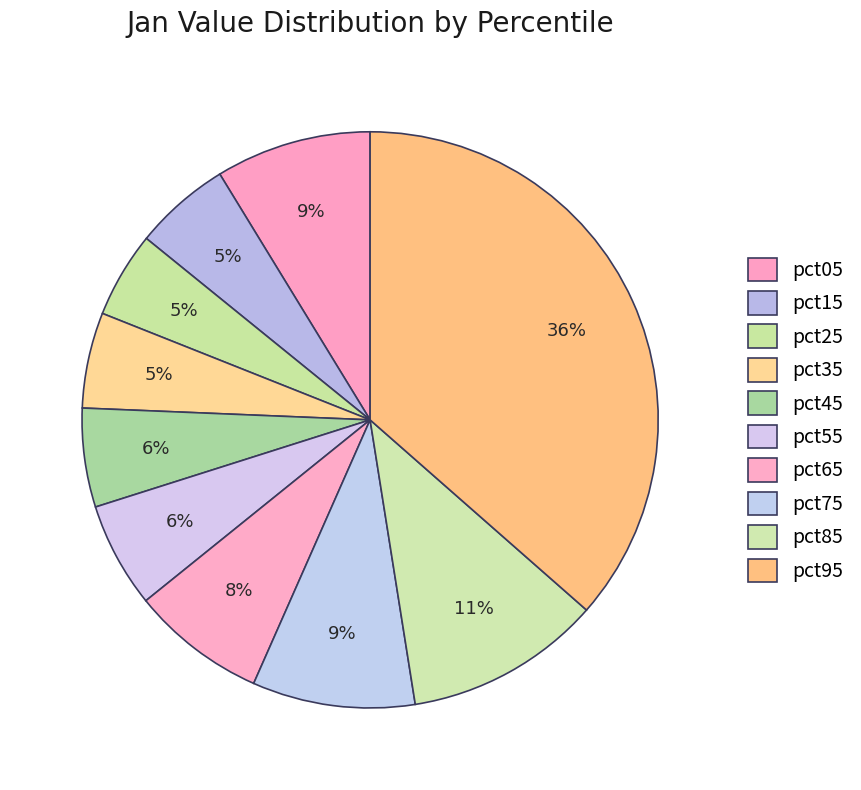

How many slices are in this pie chart?

10